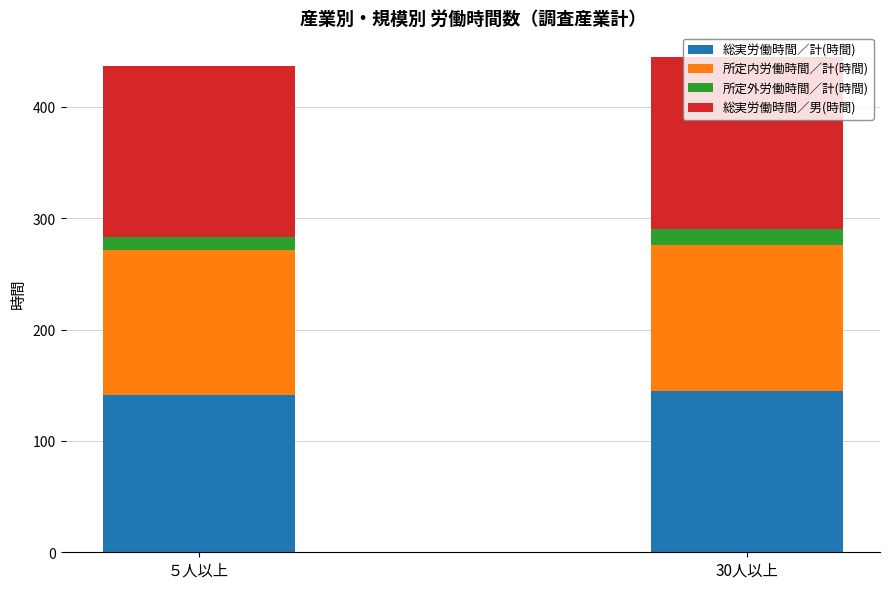

The 総実労働時間／計(時間) series shows 246.1 at 30人以上. True or false?

False